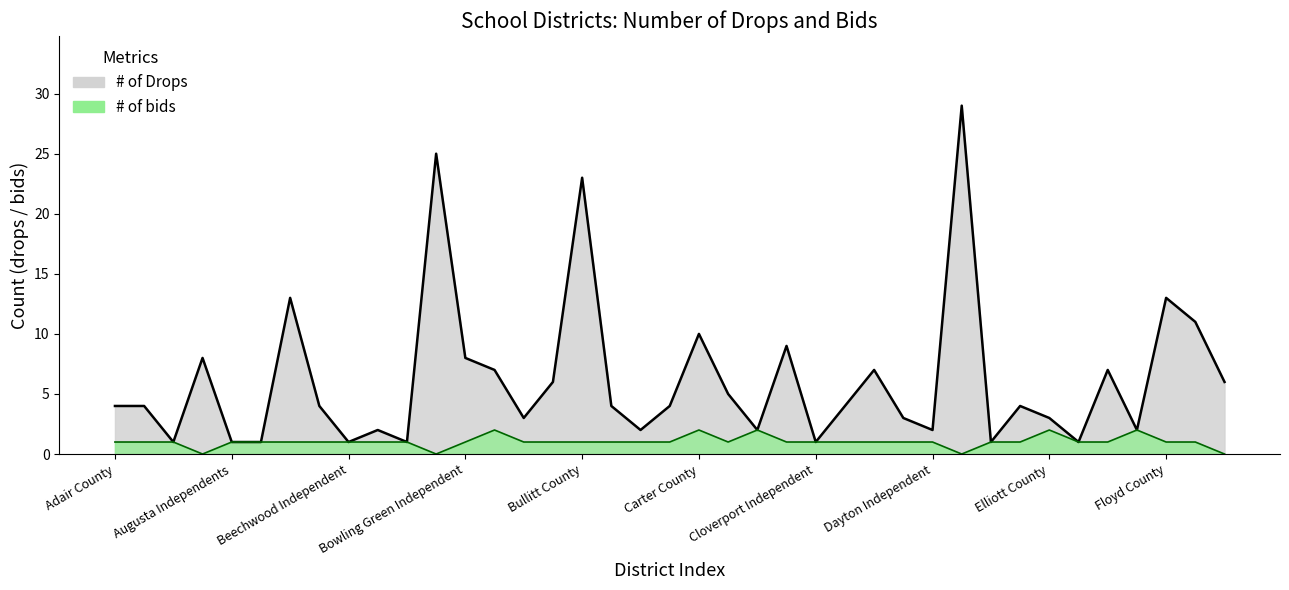

Which series has the largest range (max minus min)?

# of Drops